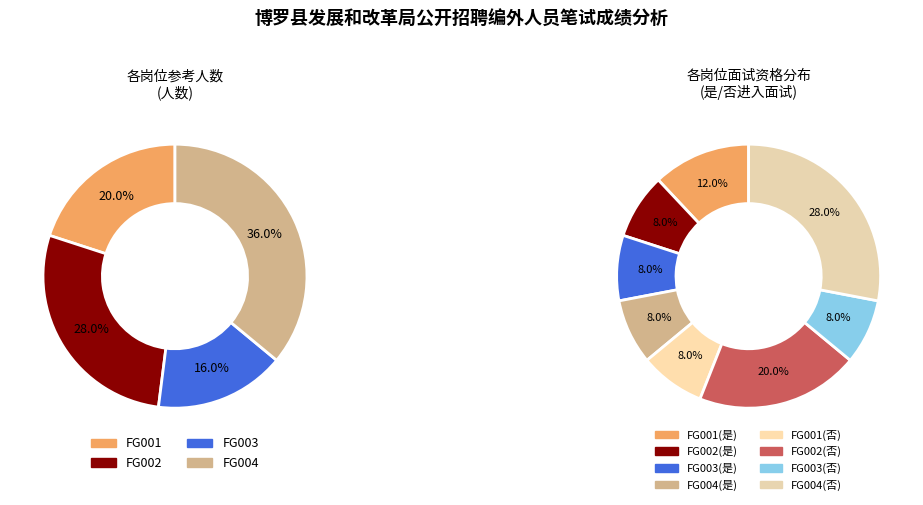

Between FG003 and FG004, which is larger?

FG004